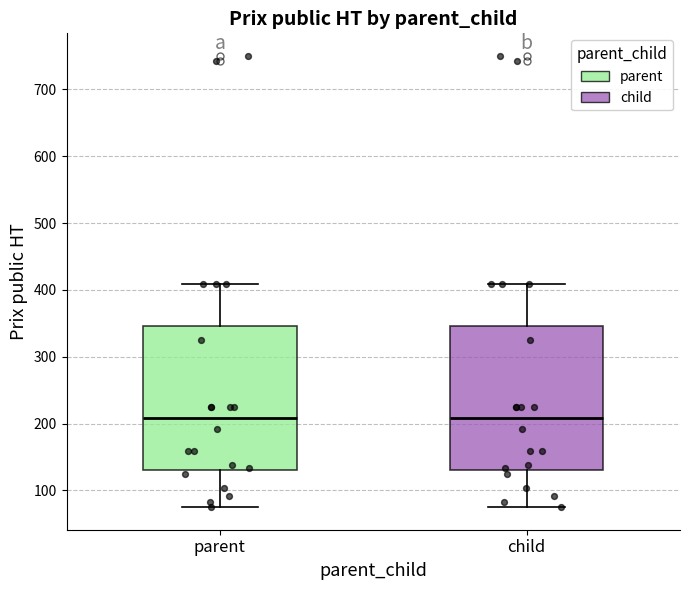

Where is the upper edge of the box for child on the y-axis? The values are not printed on the chart, so give them approximately, as read against the axis.

350